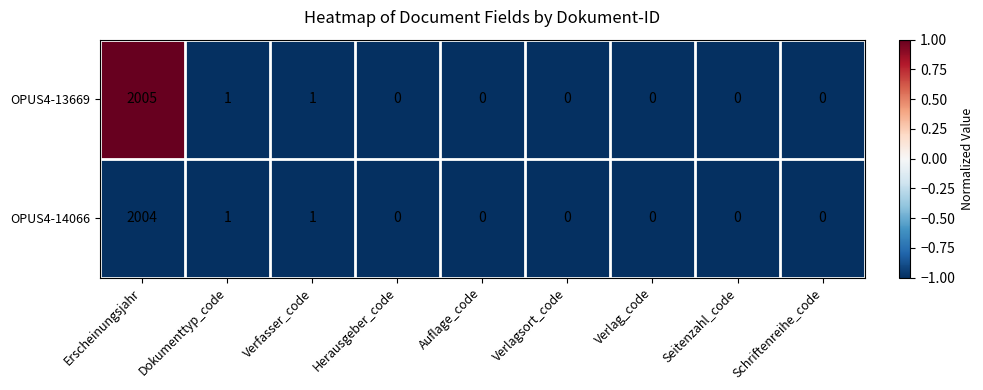

Which label corresponds to the largest value in the chart?

Erscheinungsjahr